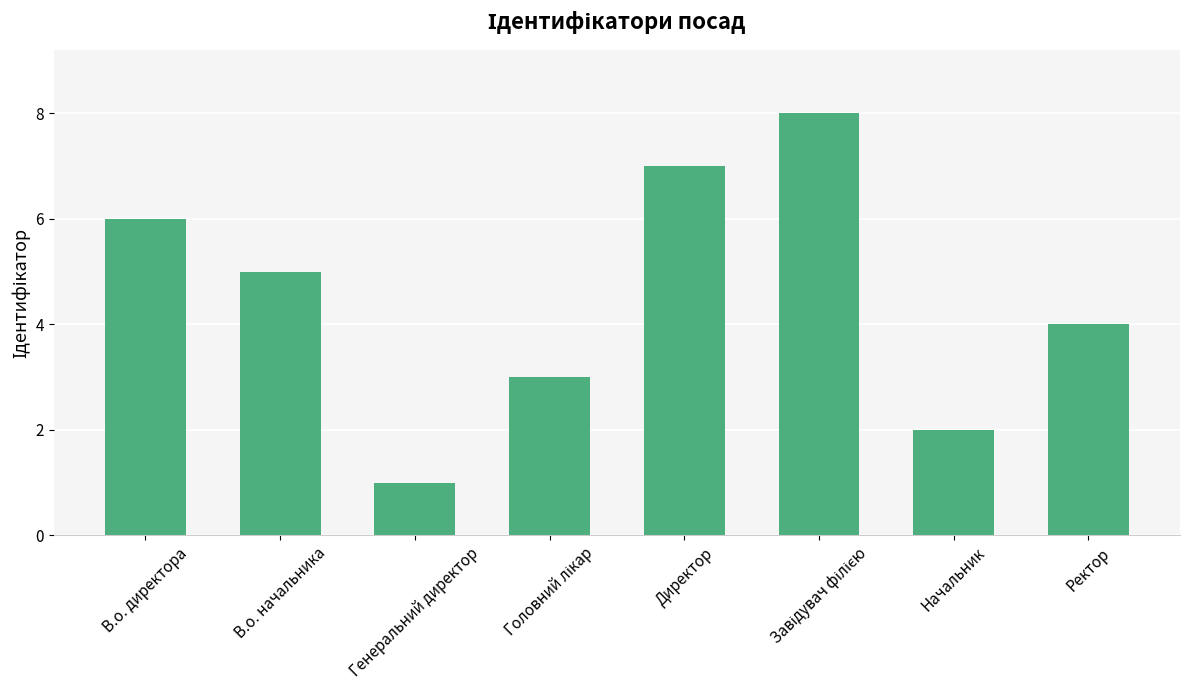

What is the difference between the maximum and minimum values?

7